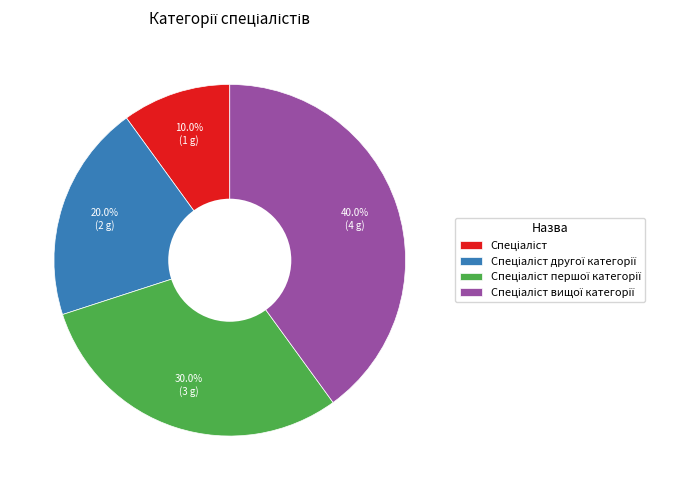

Is there a majority slice in this chart?

No